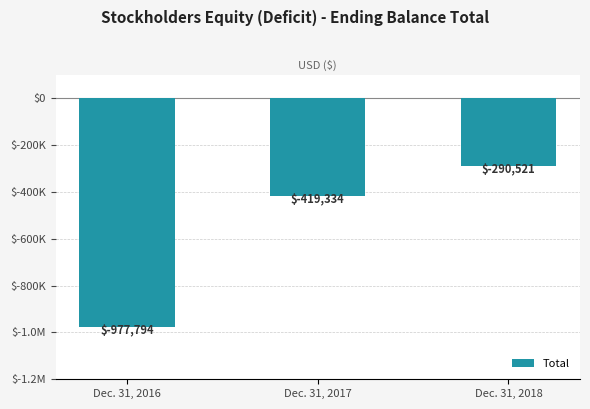

What is the sum of the values at Dec. 31, 2016 and Dec. 31, 2018?

-1268315